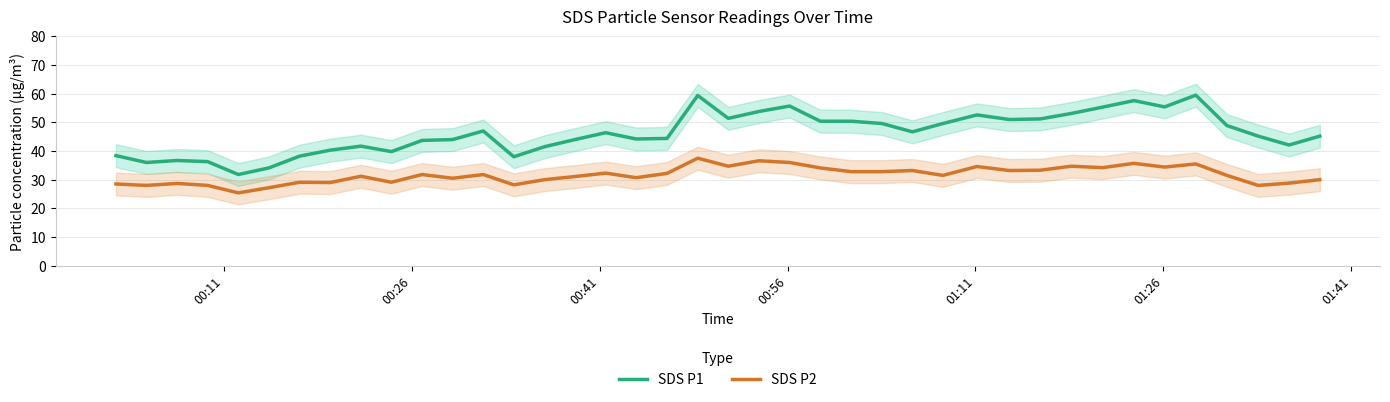

True or false: SDS P2 and SDS P1 cross at least once.

False